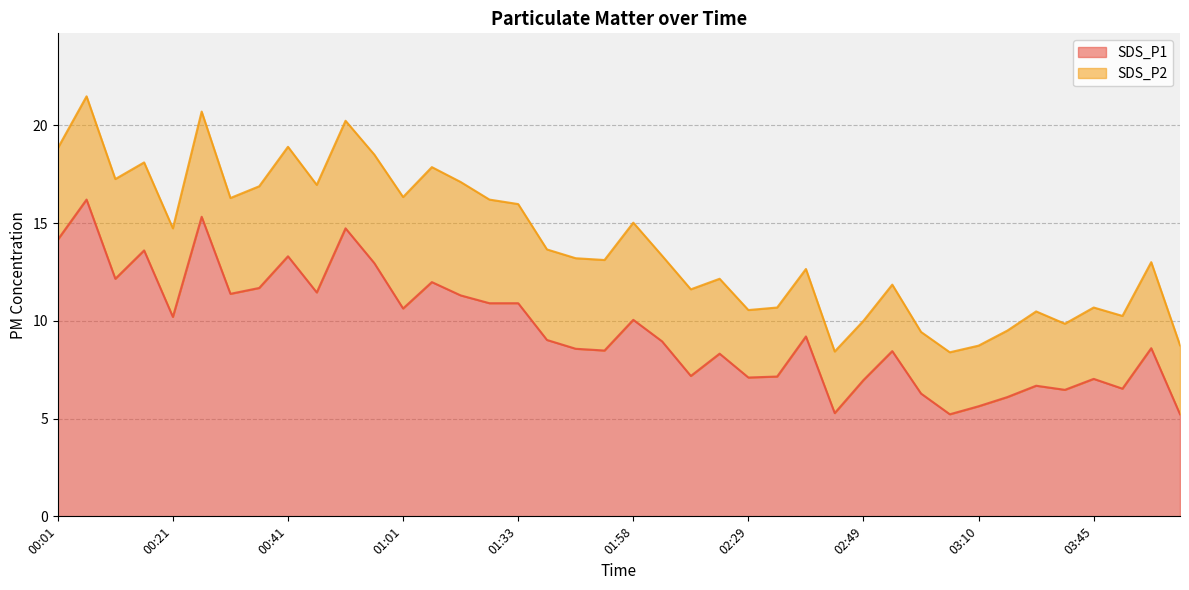

What position from the right is 03:50?

3